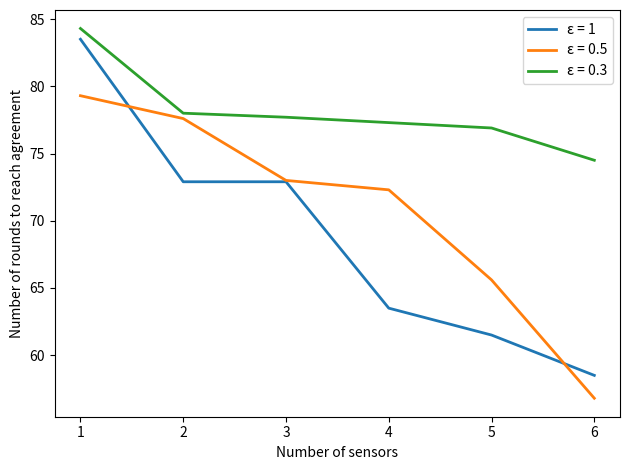

The value of ε = 1 at 3 is 19.4. True or false?

False